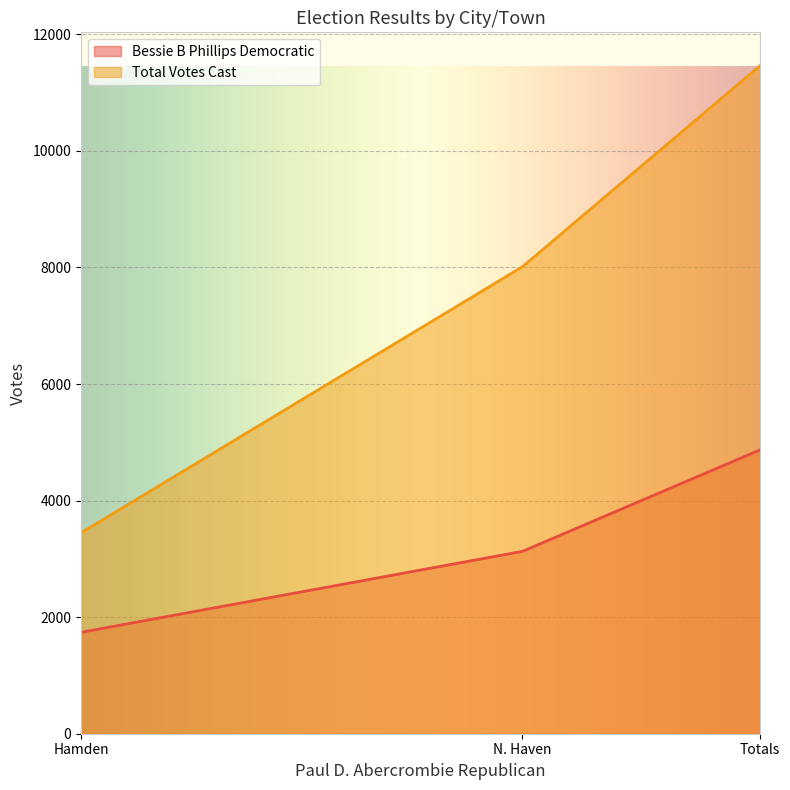

Reading right to left, transcribe all the data shown in this chart.

Bessie B Phillips Democratic: Totals=4869	N. Haven=3129	Hamden=1740
Total Votes Cast: Totals=11461	N. Haven=8013	Hamden=3448